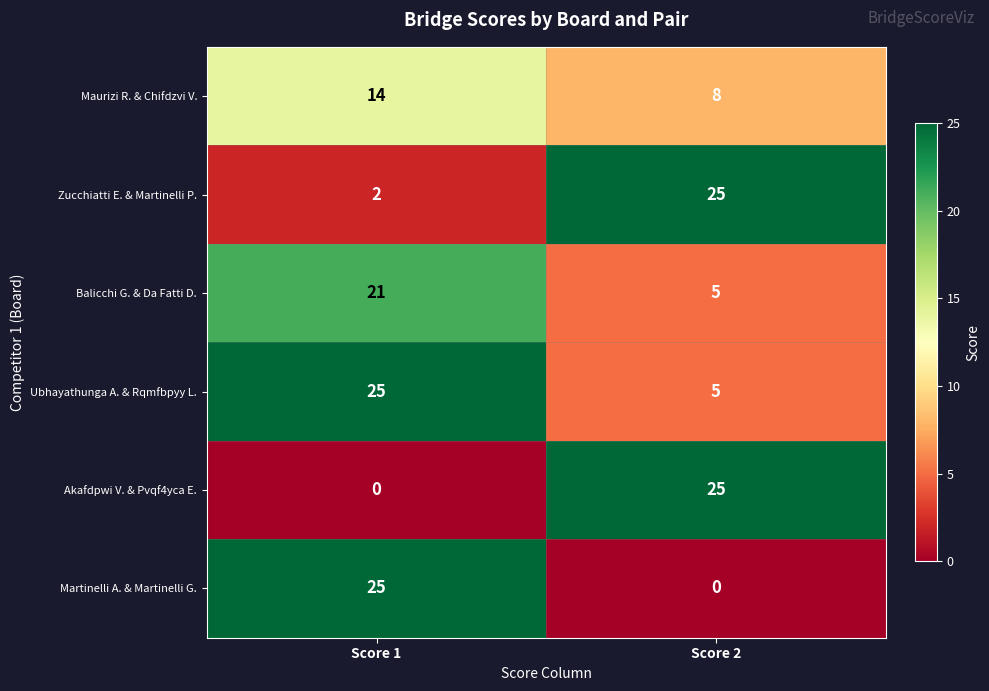

The value of Maurizi R. & Chifdzvi V. at Score 1 is 20. True or false?

False